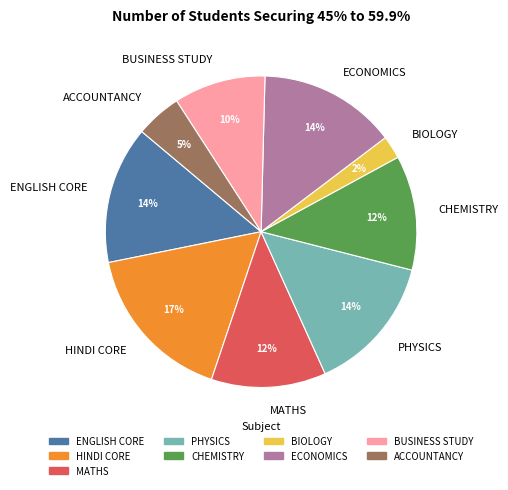

How many segments does this pie chart have?

9